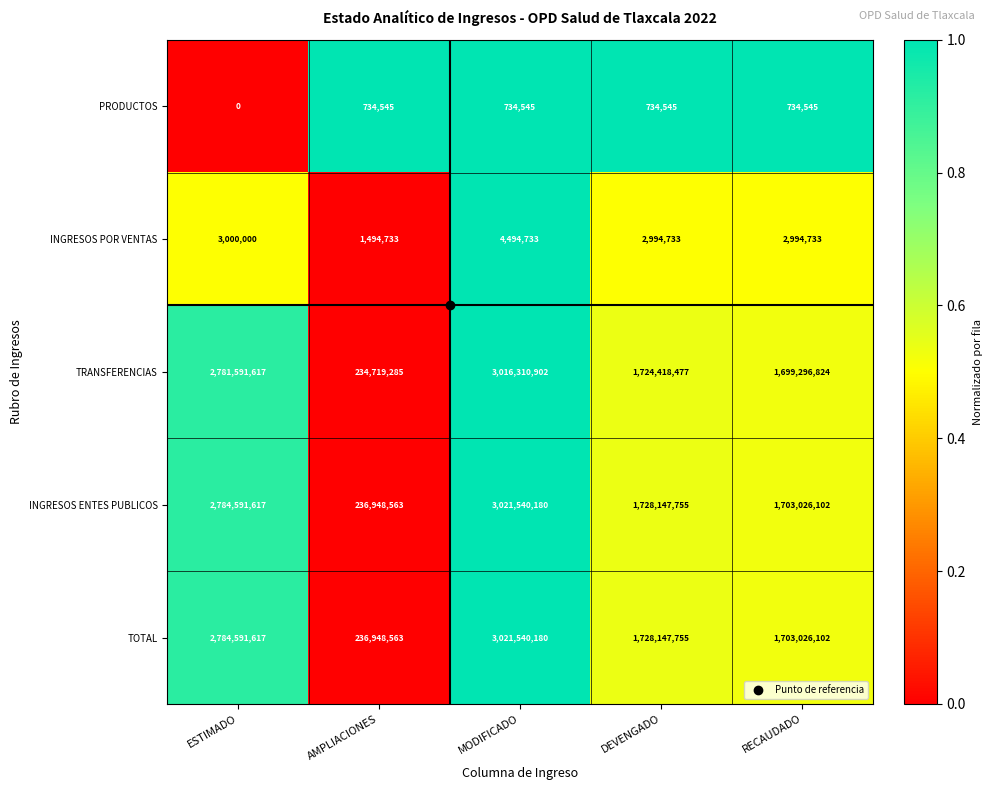

The value of INGRESOS POR VENTAS at RECAUDADO is 1194064. True or false?

False